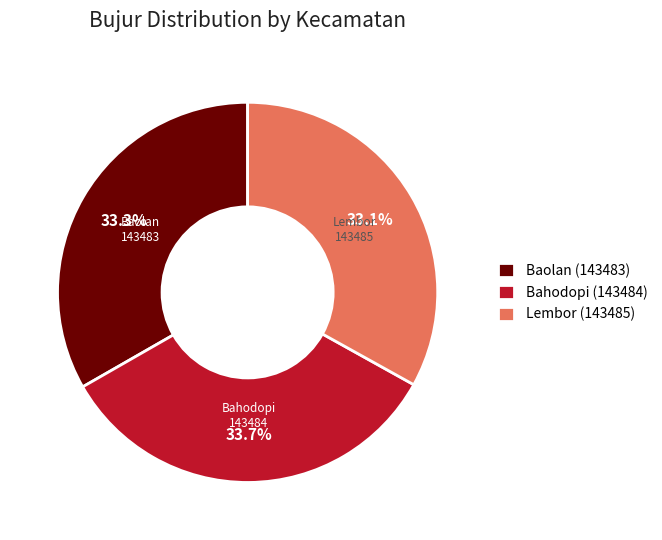

To the nearest percent, what is the average slice percentage?

33%